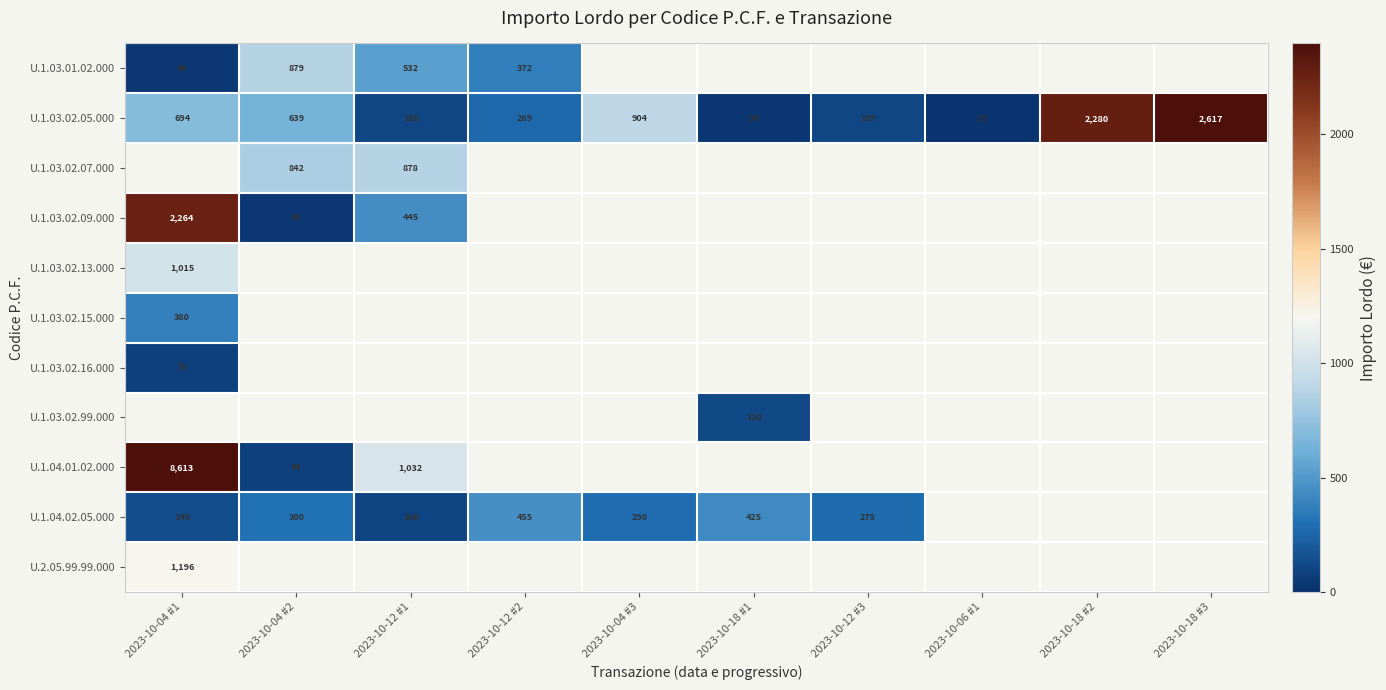

Which category has the lowest value across all series?

2023-10-06 #1